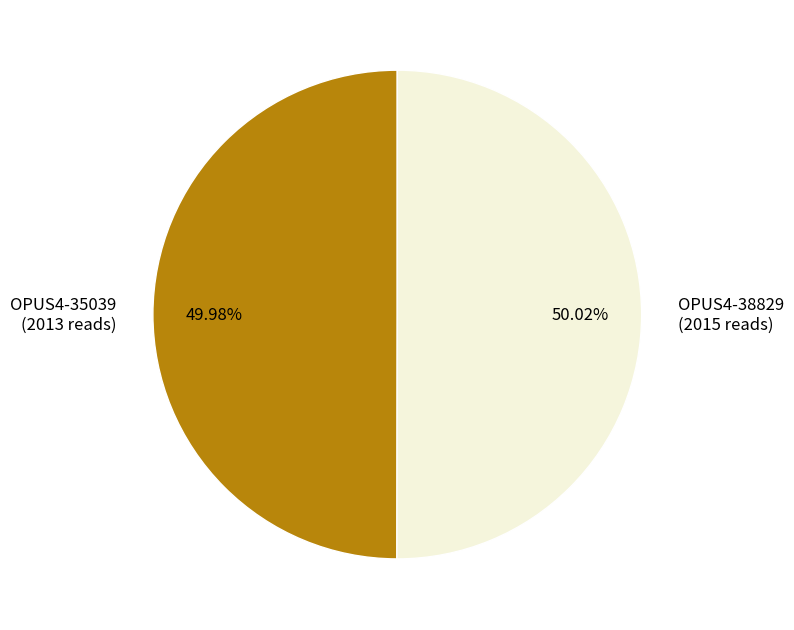

Combined, do OPUS4-38829 (2015 reads) and OPUS4-35039 (2013 reads) account for over 50%?

Yes